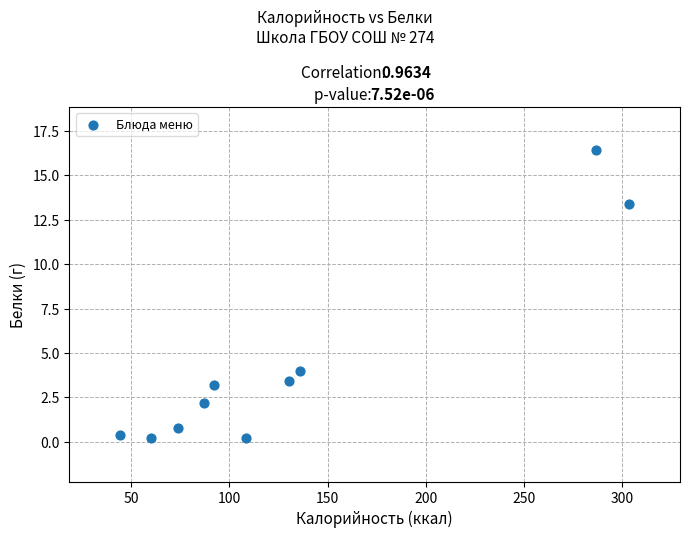

What is the average X value?

132.2